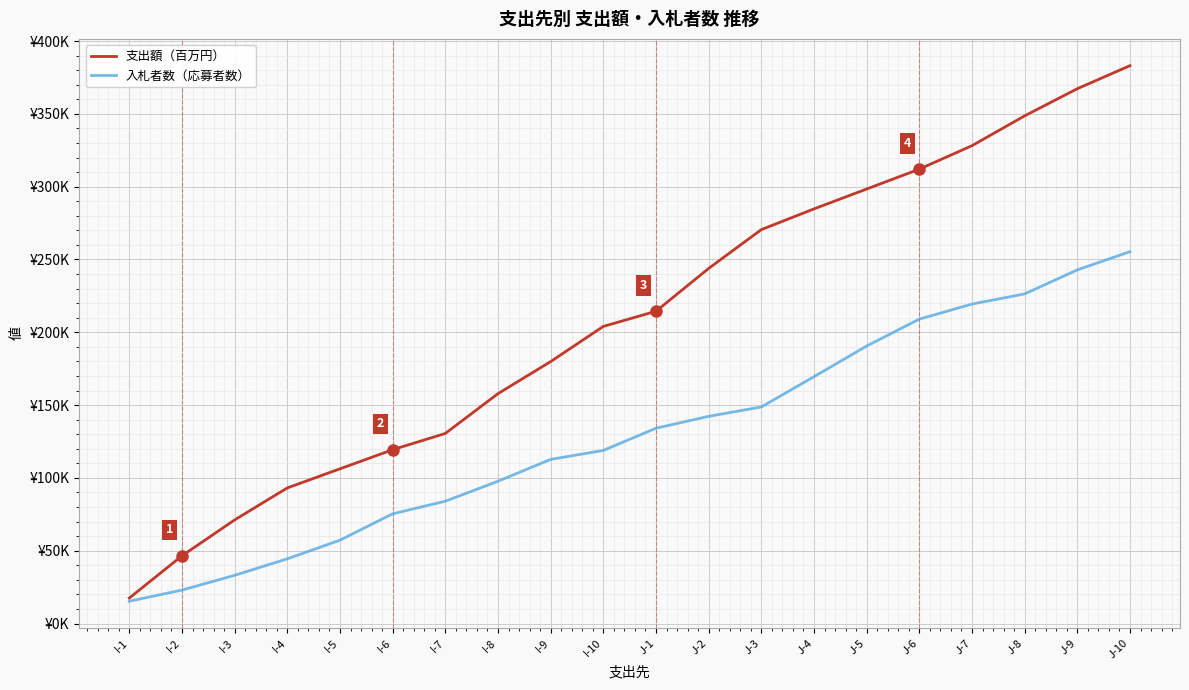

Which category has the highest value in the 支出額（百万円） series?

J-10